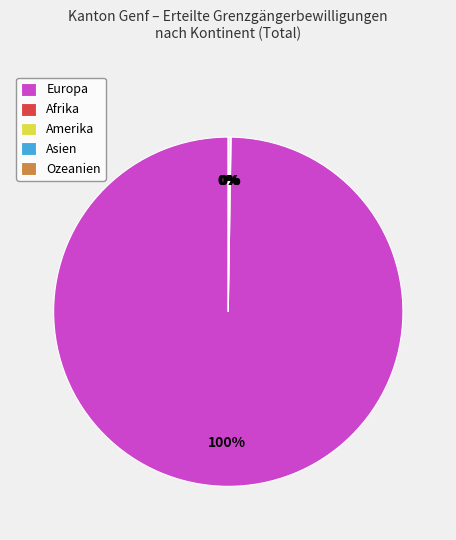

Which category has the smallest portion of the pie?

Asien